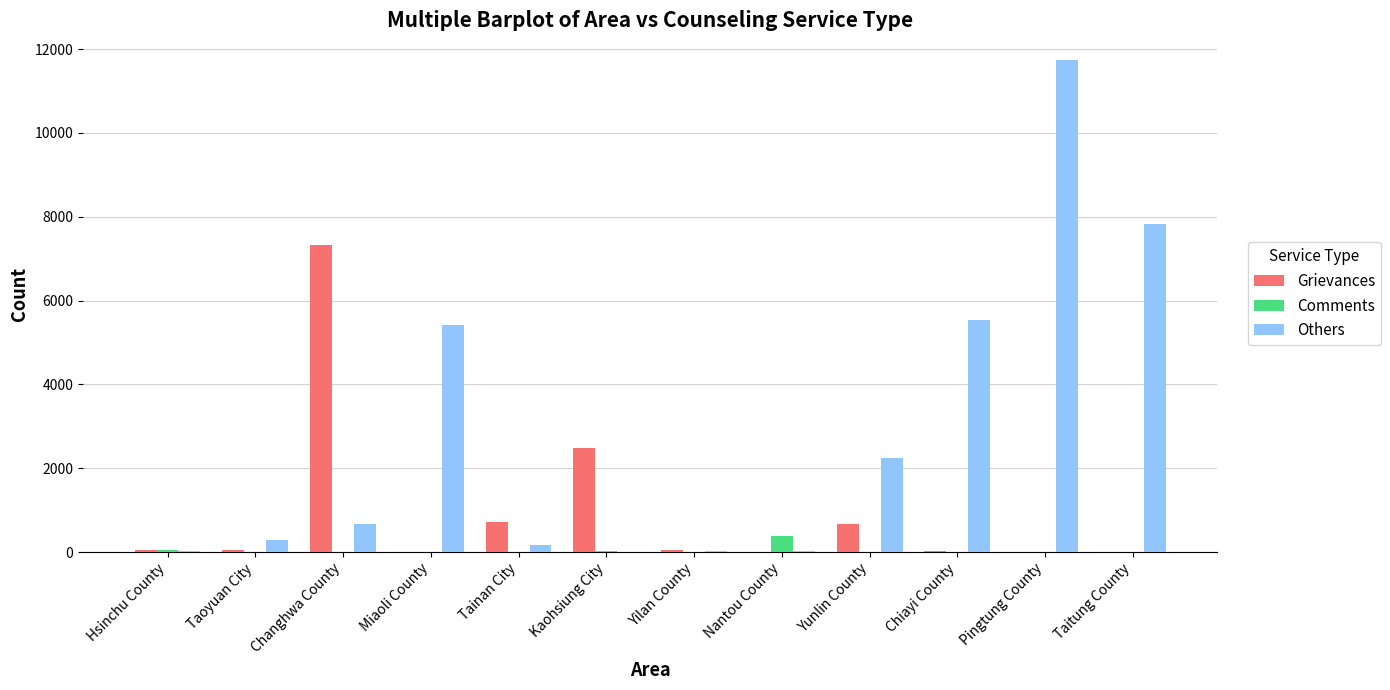

At which category is the sum across all series the highest?

Pingtung County